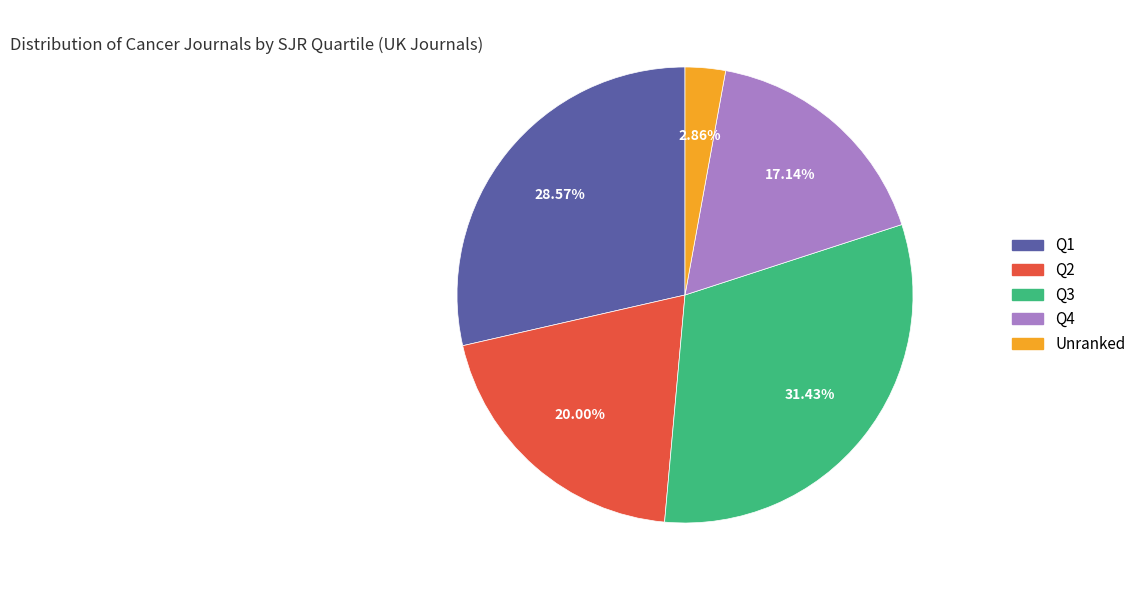

Which slice is the largest?

Q3